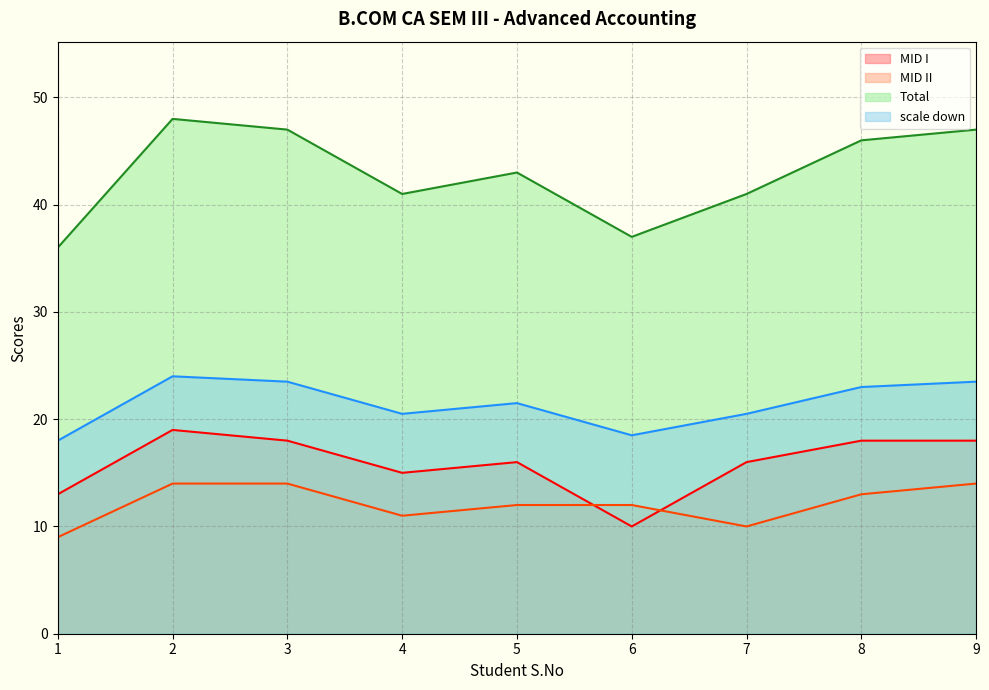

Where does the MID I series first go above 16?

2